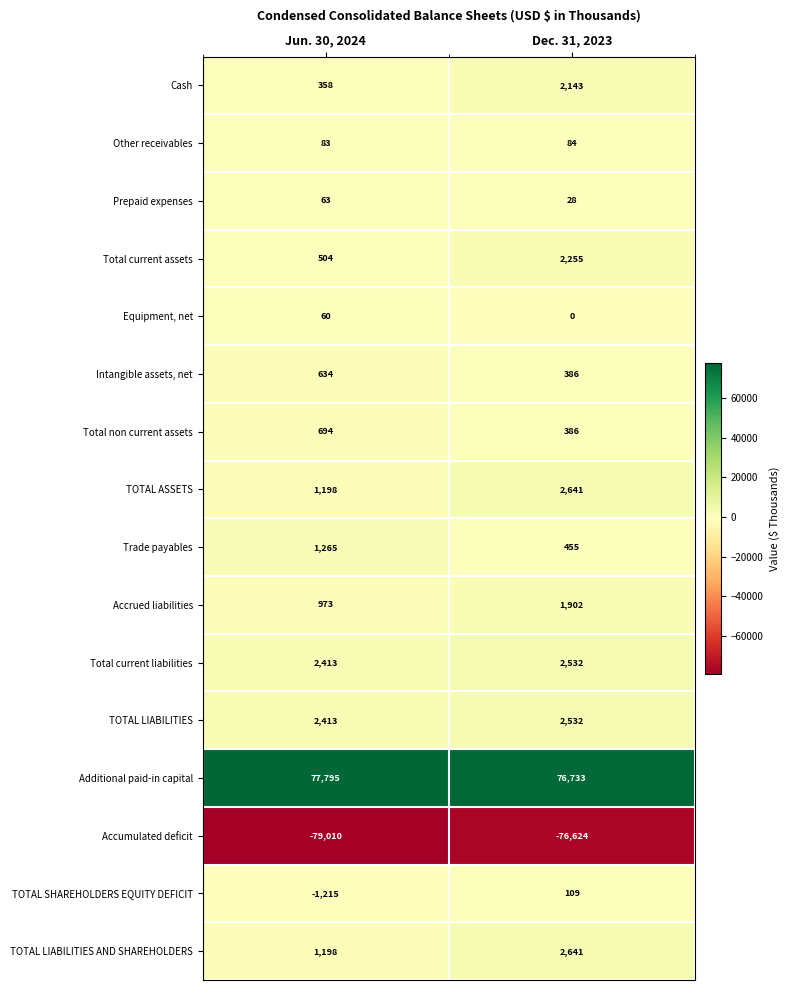

What is the maximum value shown in the chart?

77795